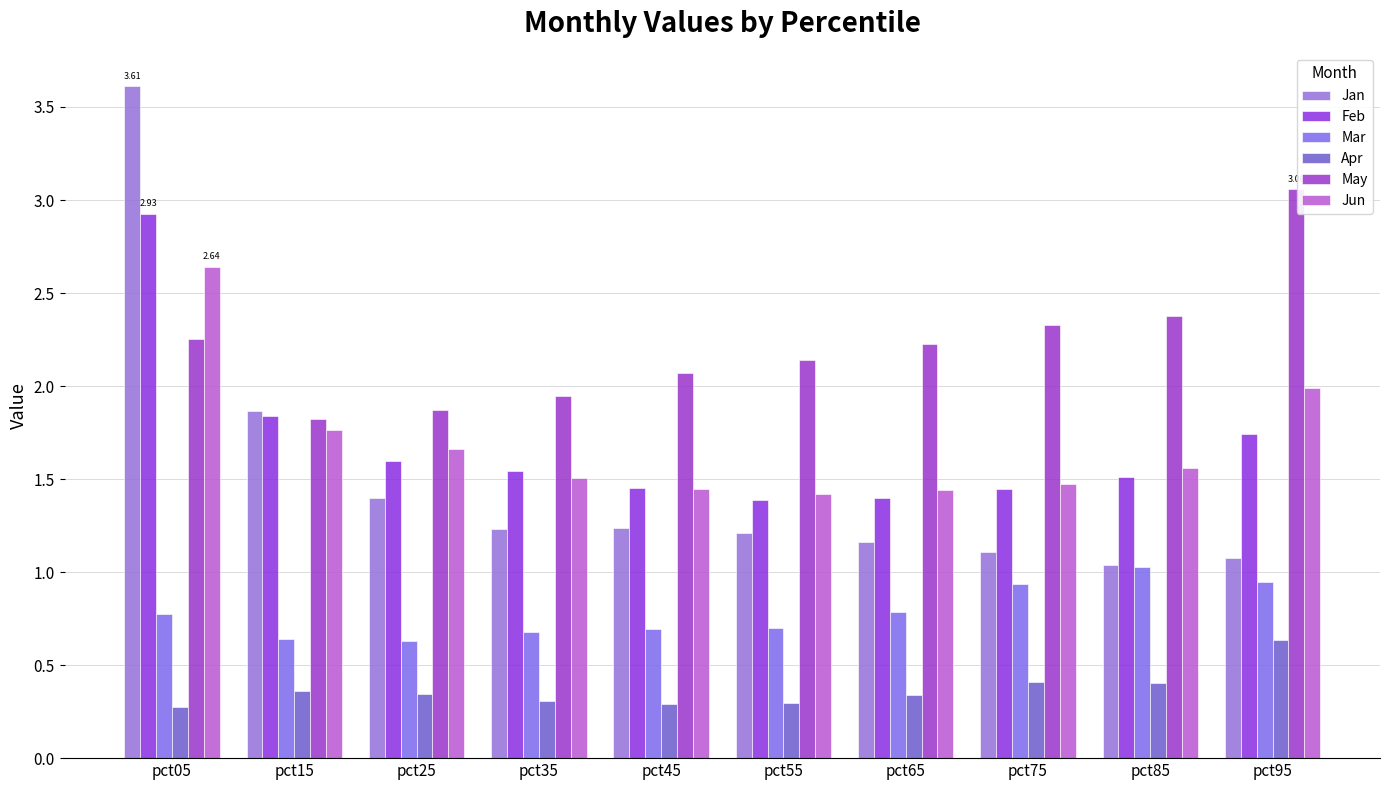

What is the difference between the highest and lowest values at pct35?

1.6